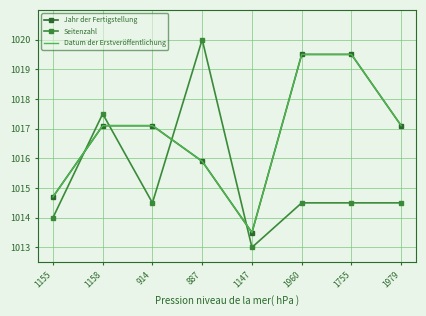

At which category is the sum across all series the highest?

1960